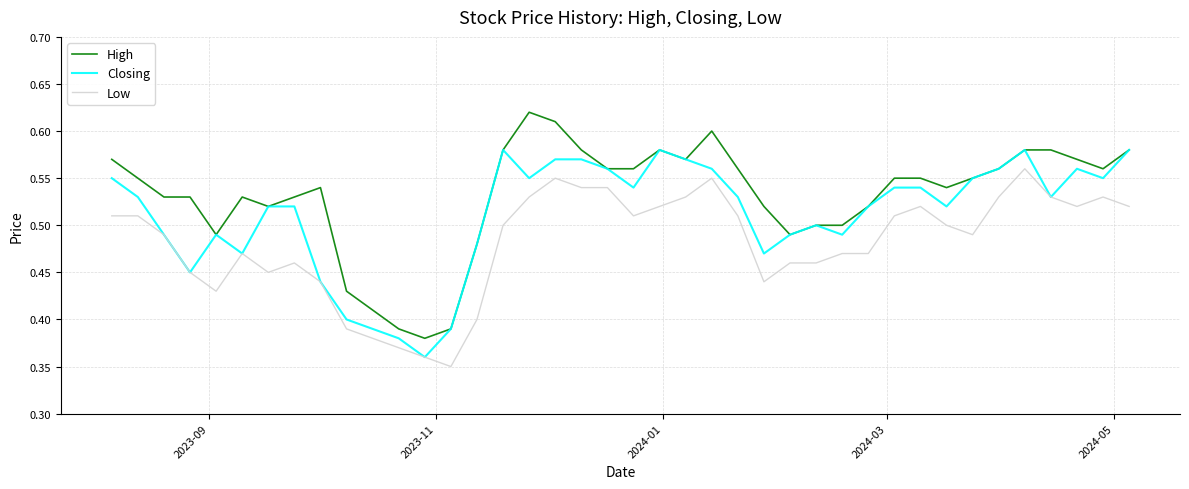

Is this an area chart (filled region under the line)?

No